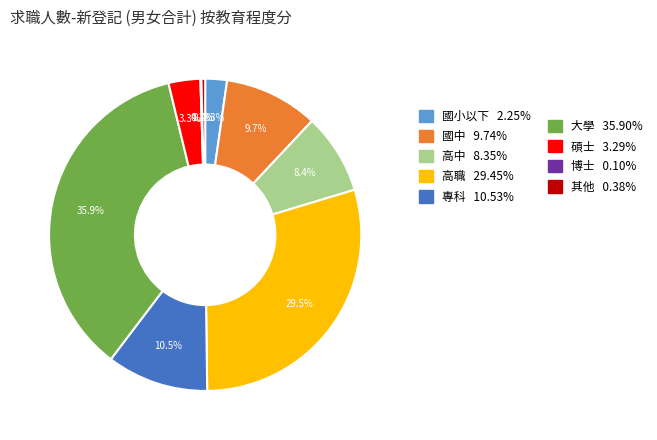

Does any single category account for the majority?

No